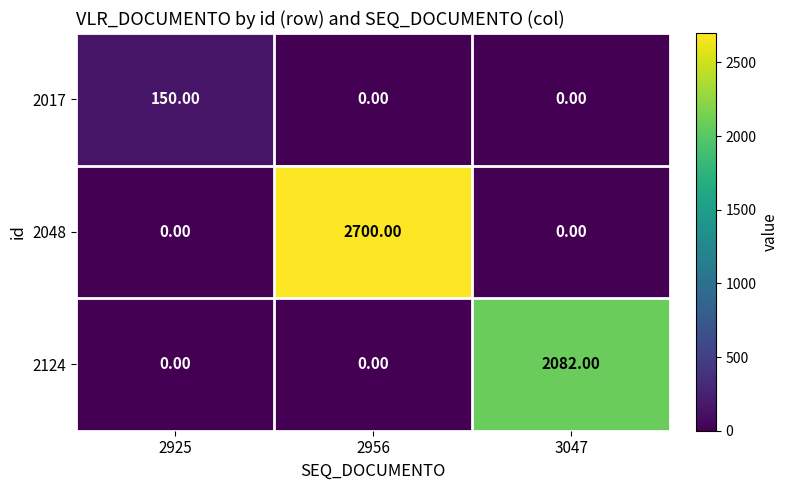

What is the spread (max minus min) of values at 3047?

2082